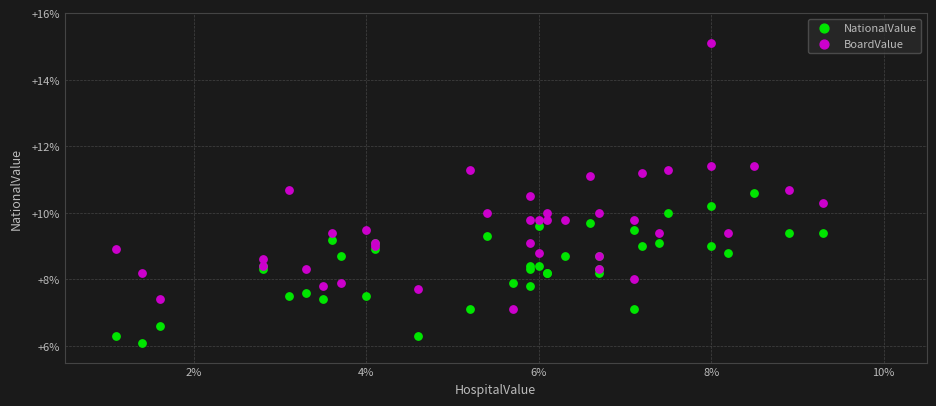

What are all the series names shown in the legend?

NationalValue, BoardValue